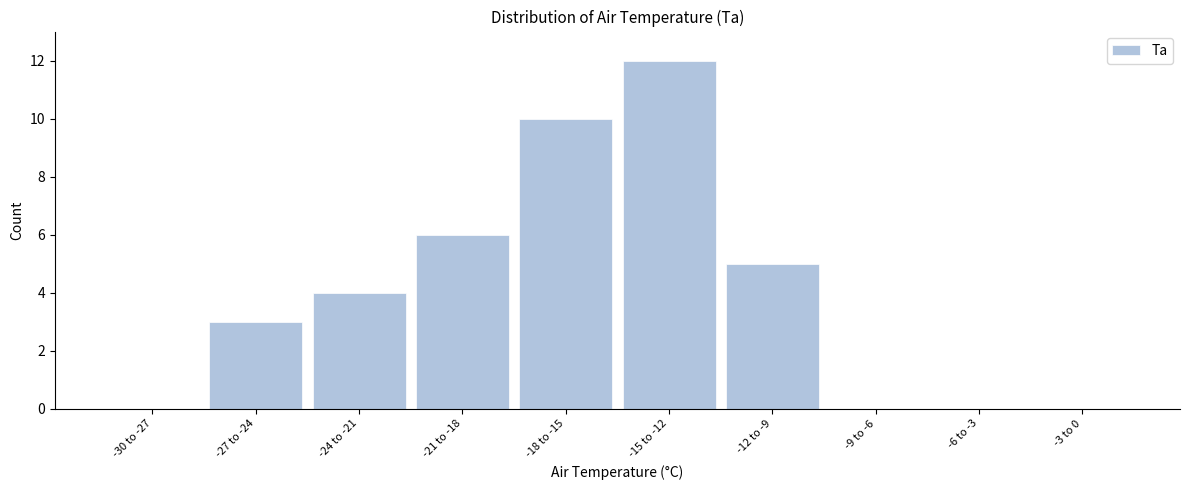

Reading left to right, extract all data points from this chart.

-30 to -27=0	-27 to -24=3	-24 to -21=4	-21 to -18=6	-18 to -15=10	-15 to -12=12	-12 to -9=5	-9 to -6=0	-6 to -3=0	-3 to 0=0